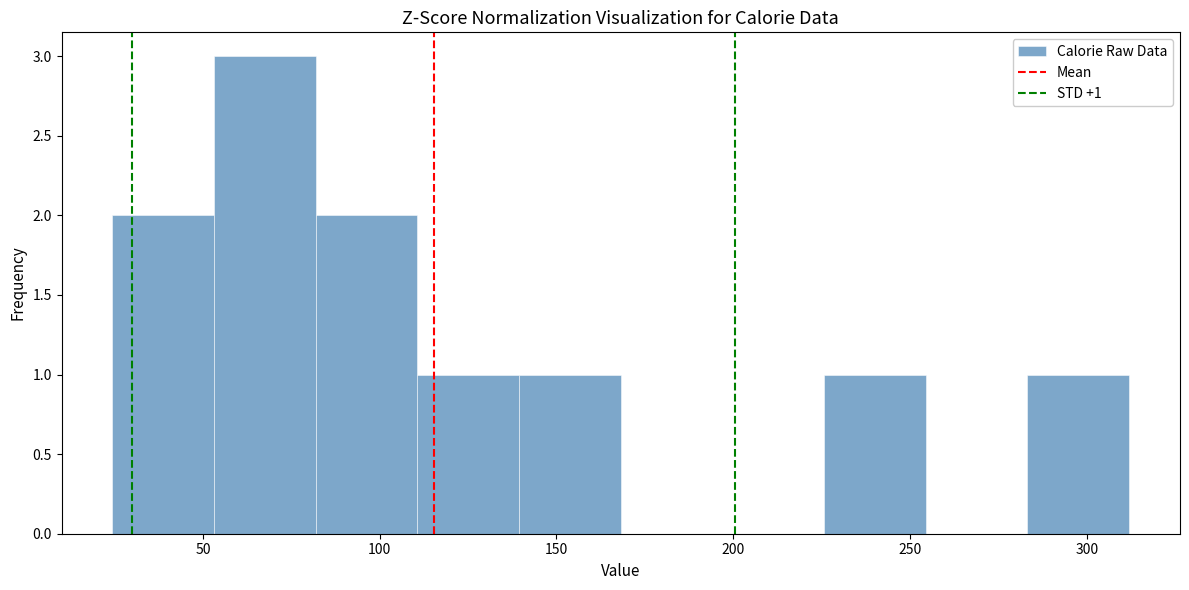

Over which range of the x-axis is the bar tallest?

55 to 80